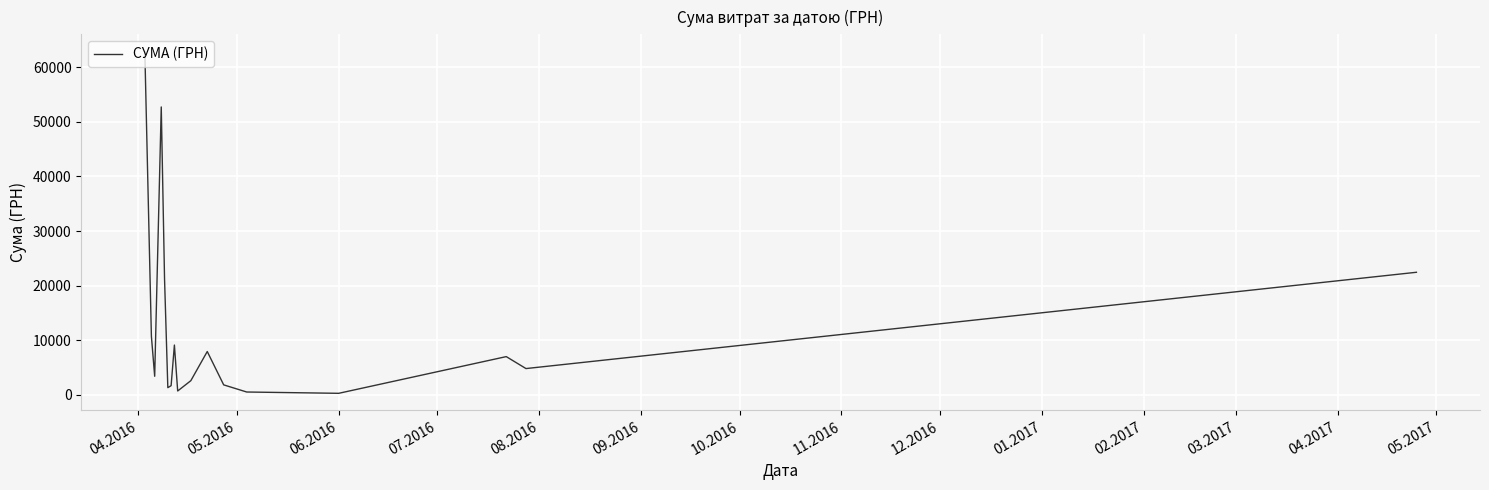

What is the average value?

12415.4